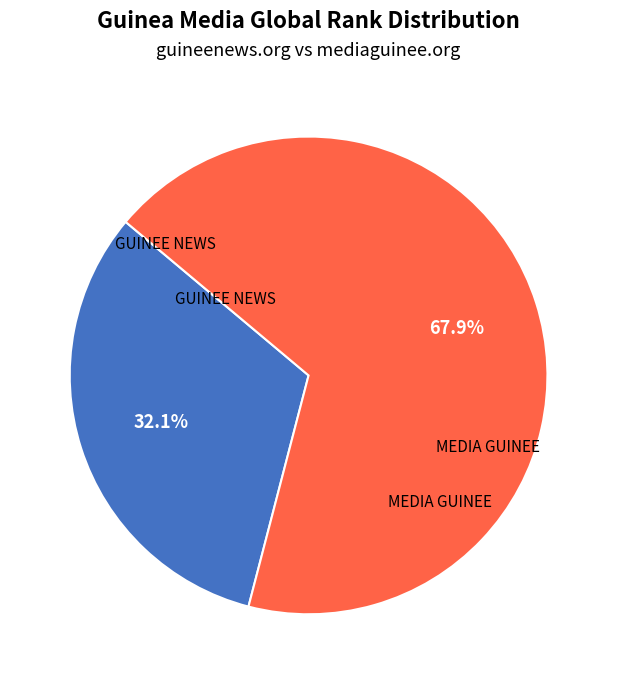

Is the sum of MEDIA GUINEE and GUINEE NEWS greater than half?

Yes